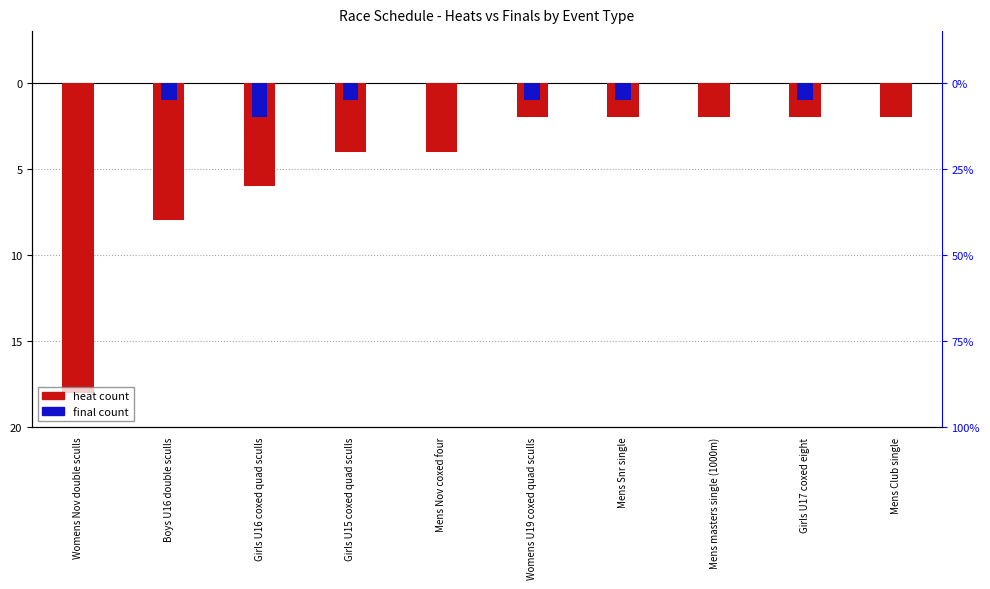

At which category is the sum across all series the highest?

Mens masters single (1000m)